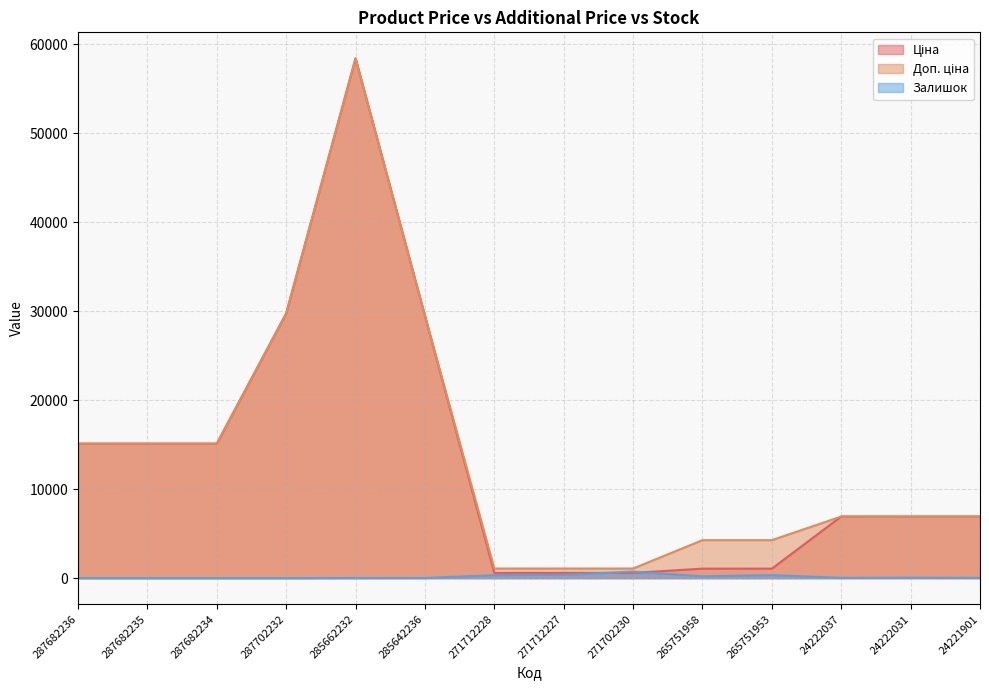

What is the value of the Ціна point at the 12th from the left?

6925.7